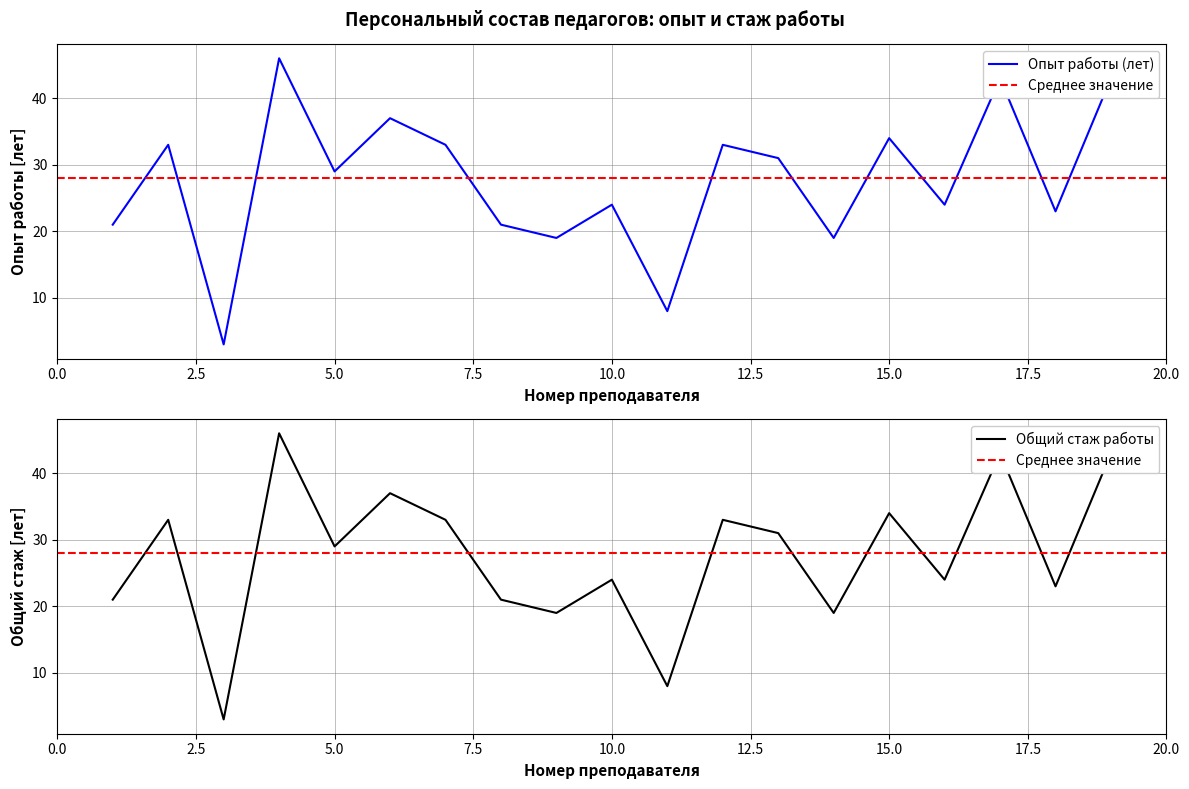

Is it true that Общий стаж работы equals 54 at 15.0?

False